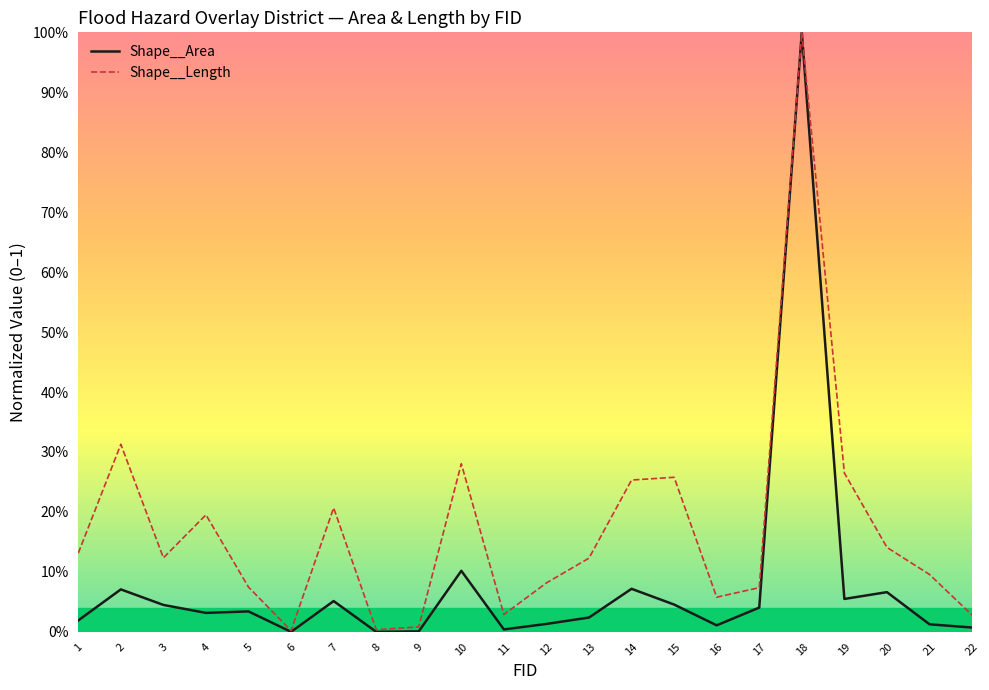

Reading left to right, list all the values displayed in this chart.

Shape__Area: 1=0.0	2=0.1	3=0.0	4=0.0	5=0.0	6=0.0	7=0.1	8=0.0	9=0.0	10=0.1	11=0.0	12=0.0	13=0.0	14=0.1	15=0.0	16=0.0	17=0.0	18=1.0	19=0.1	20=0.1	21=0.0	22=0.0
Shape__Length: 1=0.1	2=0.3	3=0.1	4=0.2	5=0.1	6=0.0	7=0.2	8=0.0	9=0.0	10=0.3	11=0.0	12=0.1	13=0.1	14=0.3	15=0.3	16=0.1	17=0.1	18=1.0	19=0.3	20=0.1	21=0.1	22=0.0